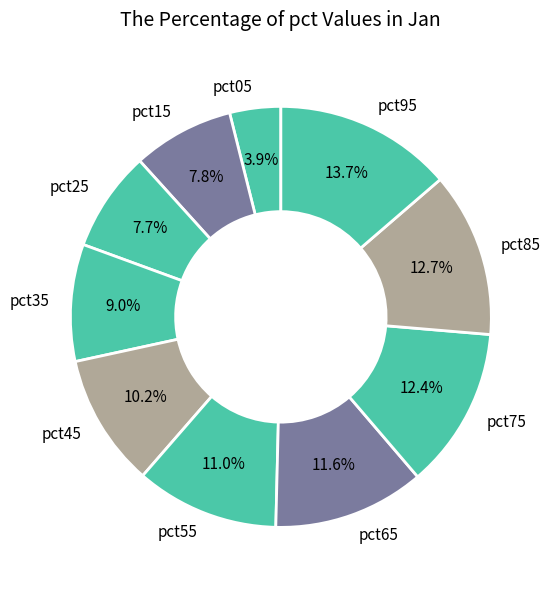

How many segments does this pie chart have?

10